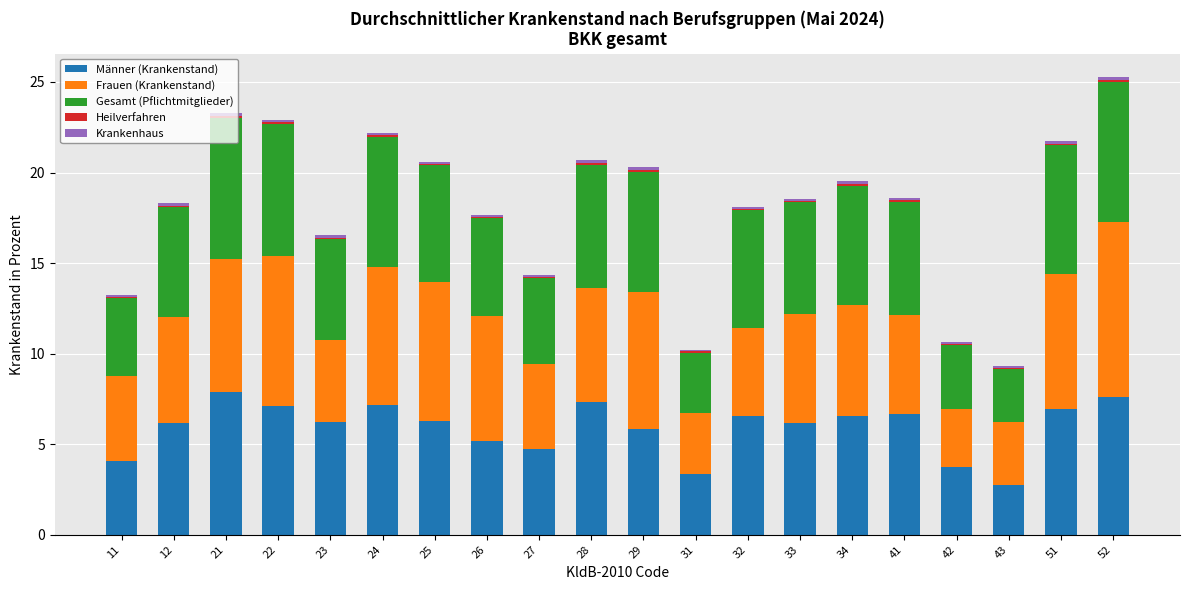

The Männer (Krankenstand) series shows 6.2 at 33. True or false?

True